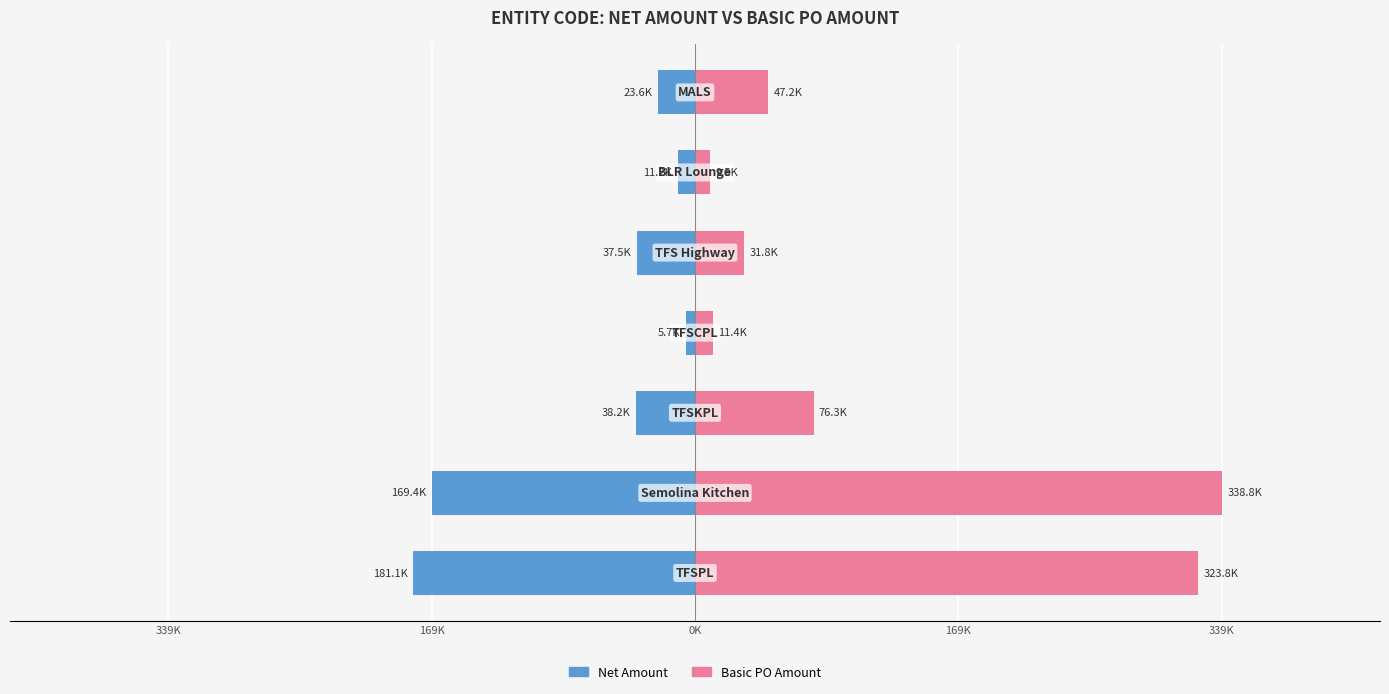

Is it true that Basic PO Amount equals 9500 at 5?

True